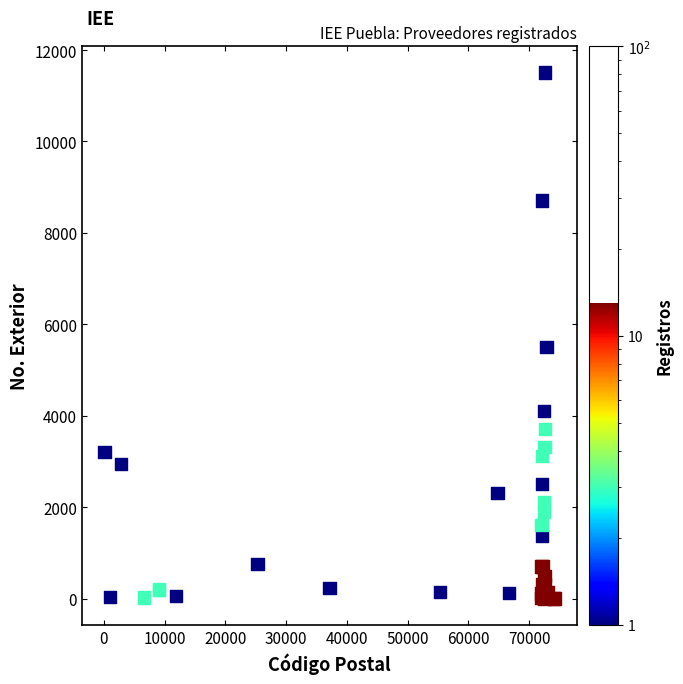

What Y value in the scatter plot is closest to 5753?

5500.0